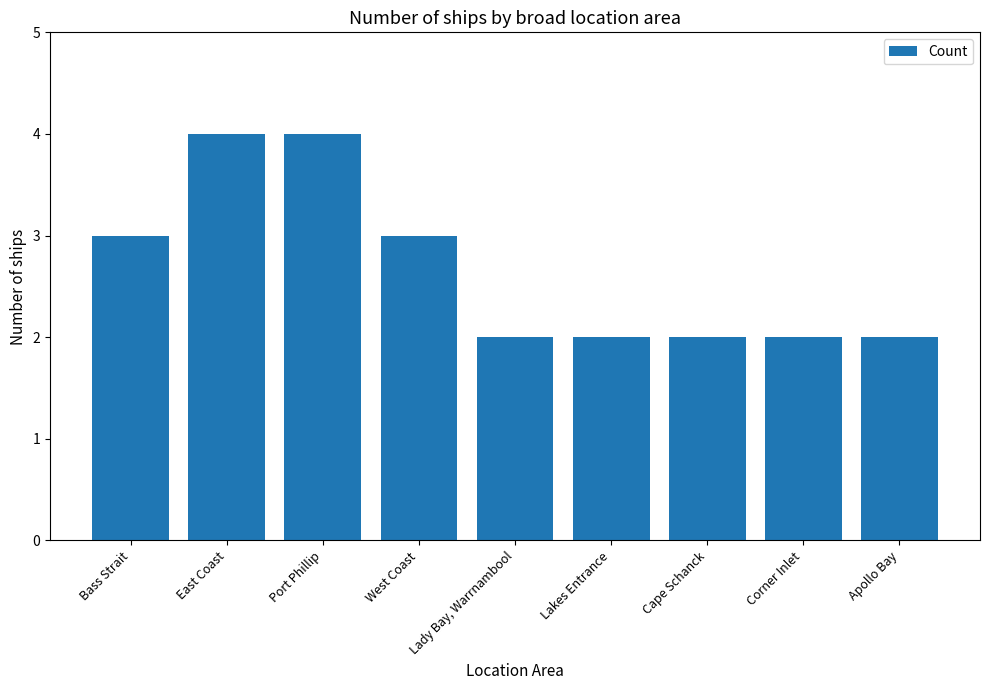

What is the maximum value shown in the chart?

4